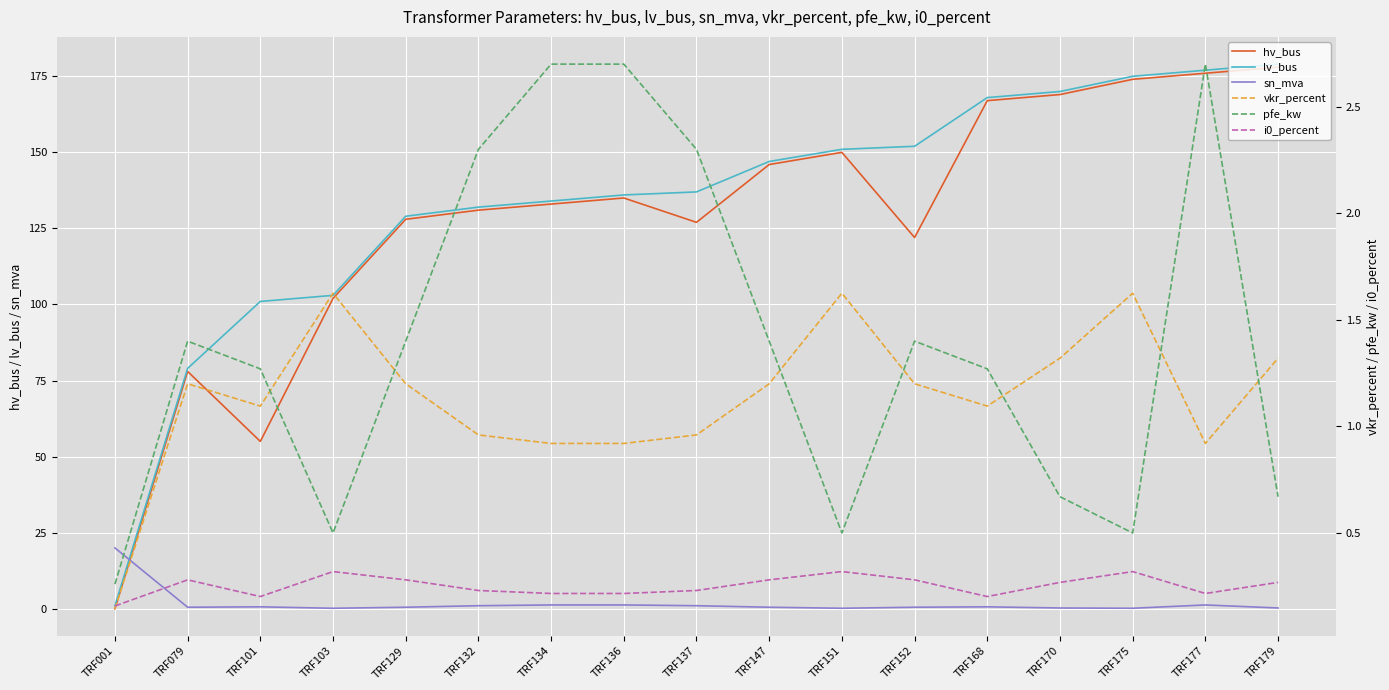

Which has a higher value, TRF129 or TRF079?

TRF129